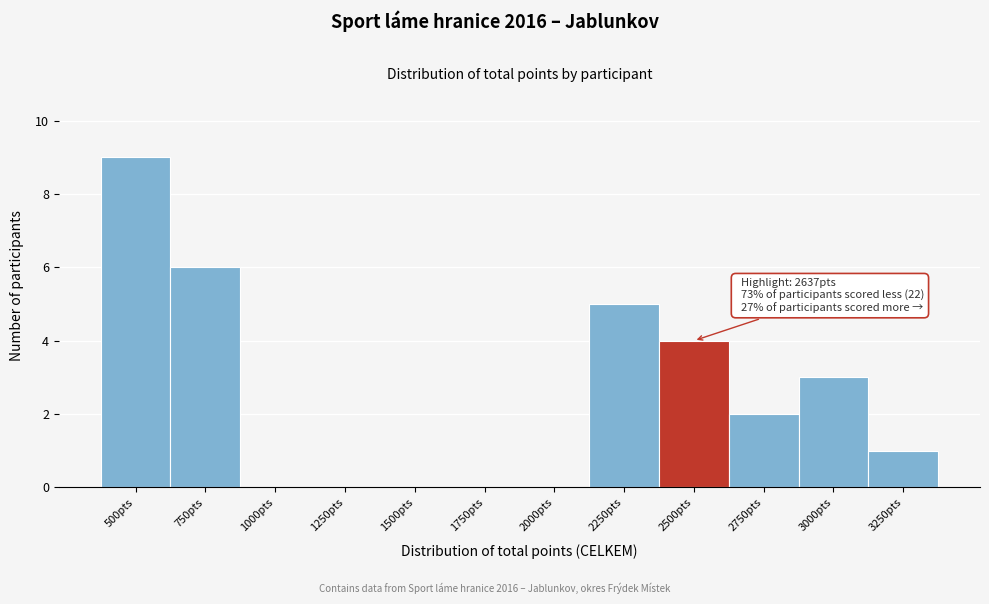

Reading left to right, extract all data points from this chart.

500pts=9	750pts=6	1000pts=0	1250pts=0	1500pts=0	1750pts=0	2000pts=0	2250pts=5	2500pts=4	2750pts=2	3000pts=3	3250pts=1